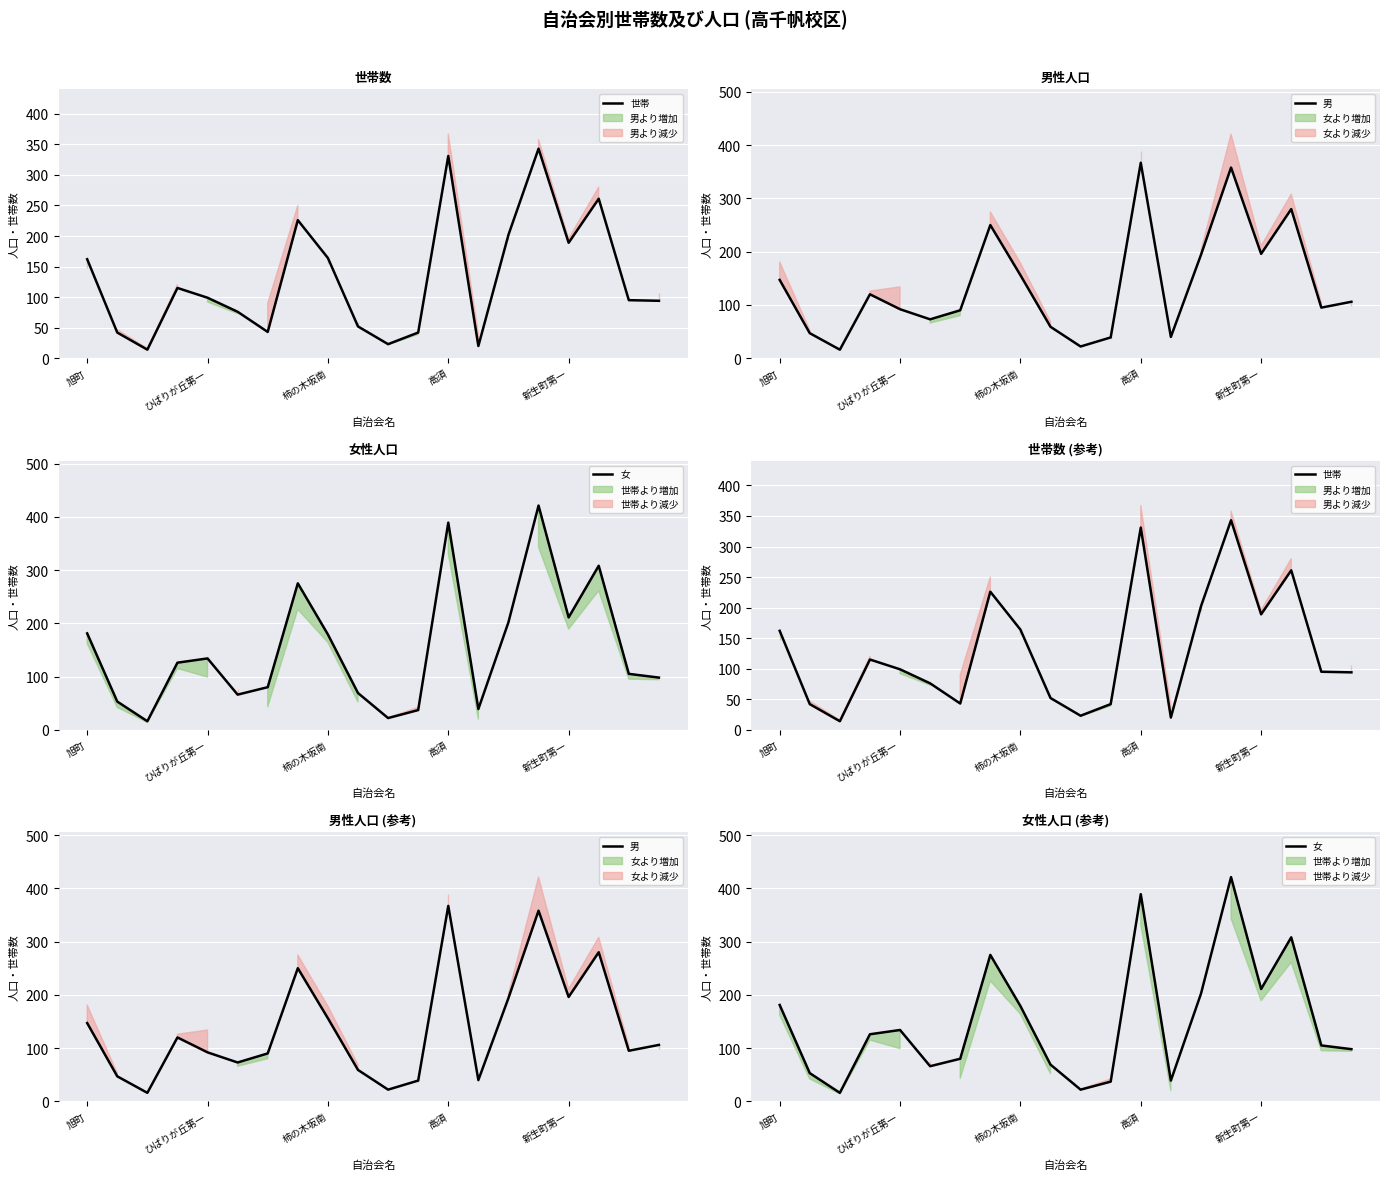

How many categories are shown in the chart?

20